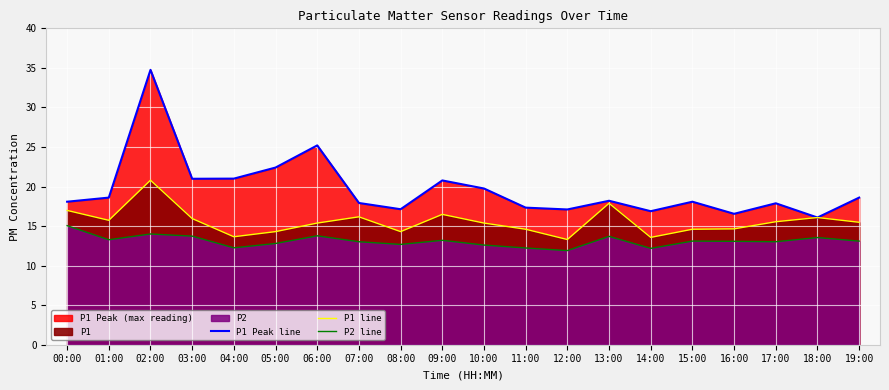

Reading left to right, extract all data points from this chart.

P1 Peak line: 18.1	18.6	34.8	21.0	21.0	22.4	25.2	17.9	17.1	20.8	19.8	17.3	17.1	18.2	16.9	18.1	16.6	17.9	16.1	18.6
P1 line: 17.0	15.7	20.8	15.9	13.7	14.3	15.4	16.2	14.3	16.5	15.4	14.6	13.3	17.9	13.6	14.6	14.7	15.6	16.1	15.5
P2 line: 15.1	13.3	14.0	13.7	12.2	12.8	13.8	13.0	12.7	13.2	12.6	12.2	11.9	13.7	12.2	13.1	13.1	13.0	13.6	13.1